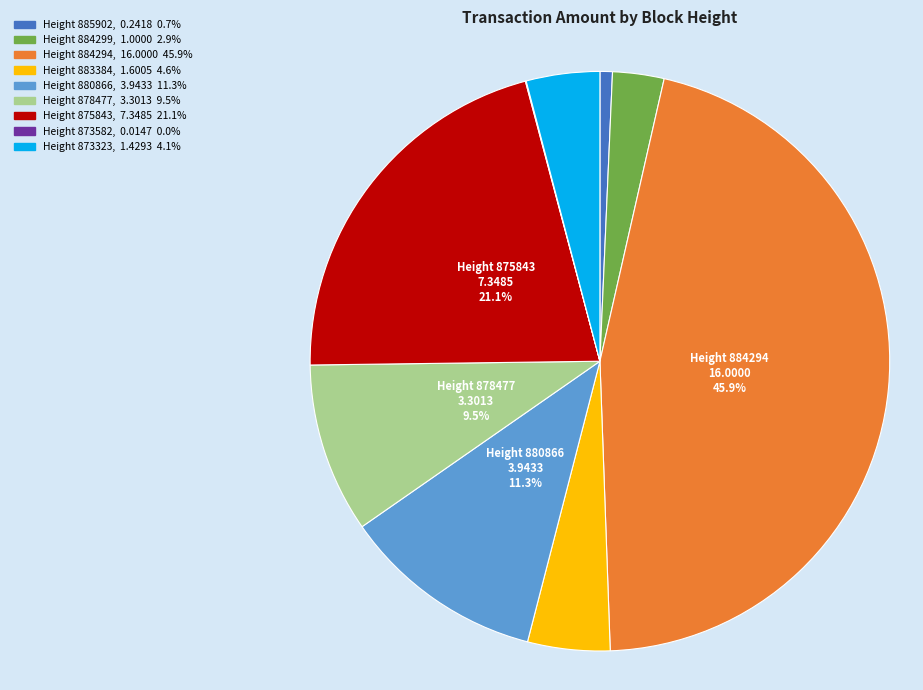

Is there a majority slice in this chart?

No